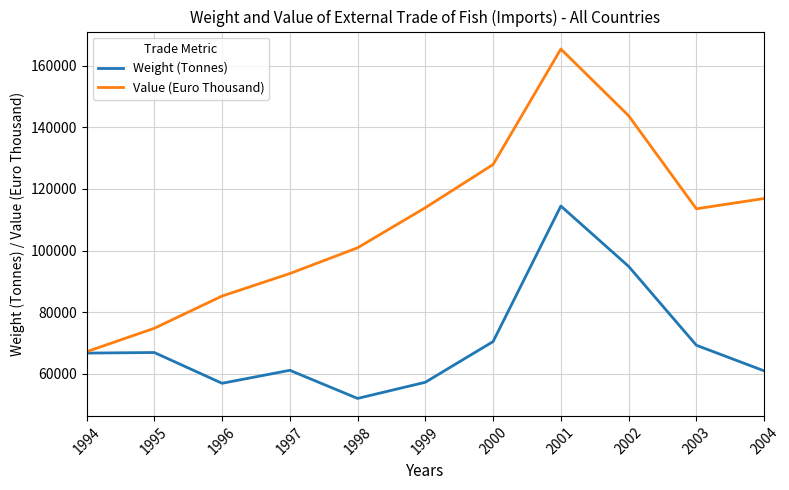

How many series are shown in this chart?

2